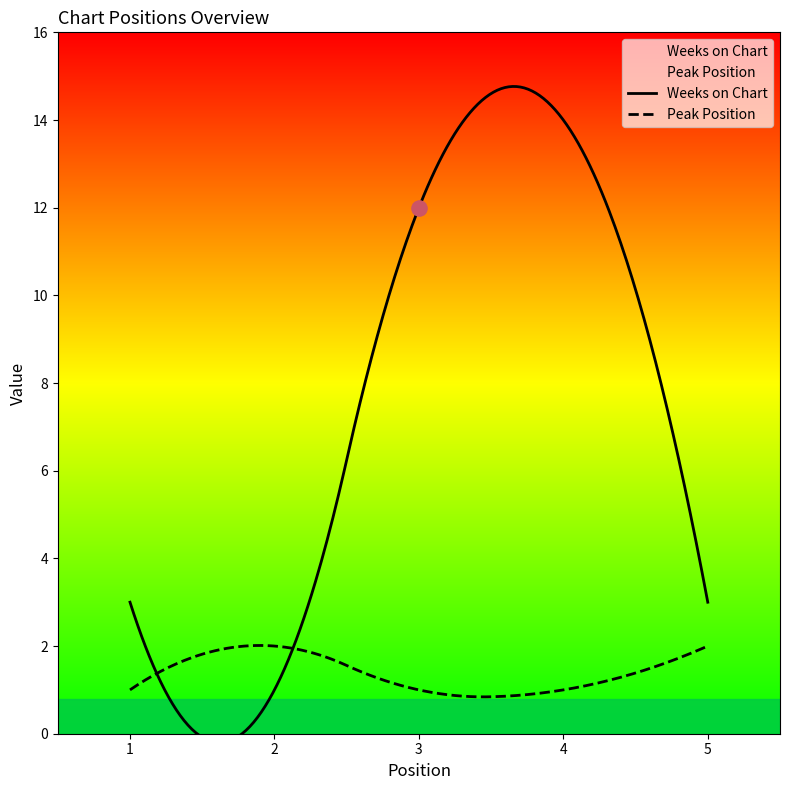

At how many categories does at least one series exceed 9?

2